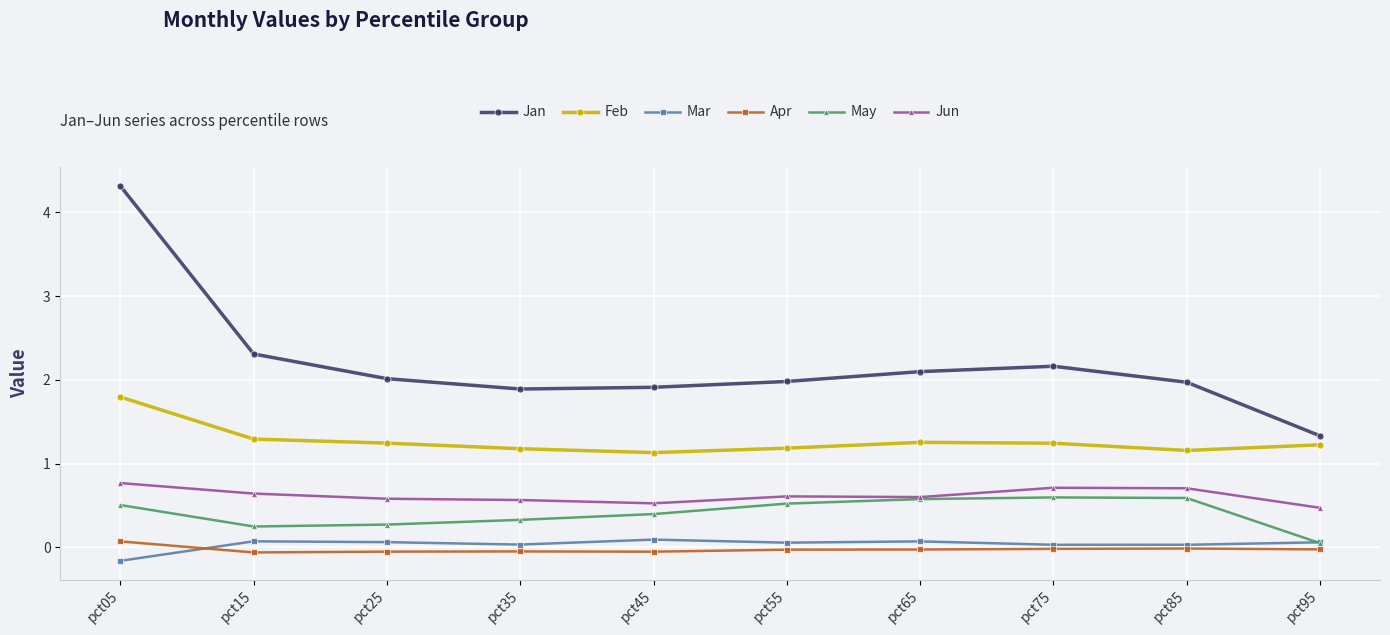

Does the chart display data point markers on the line(s)?

Yes